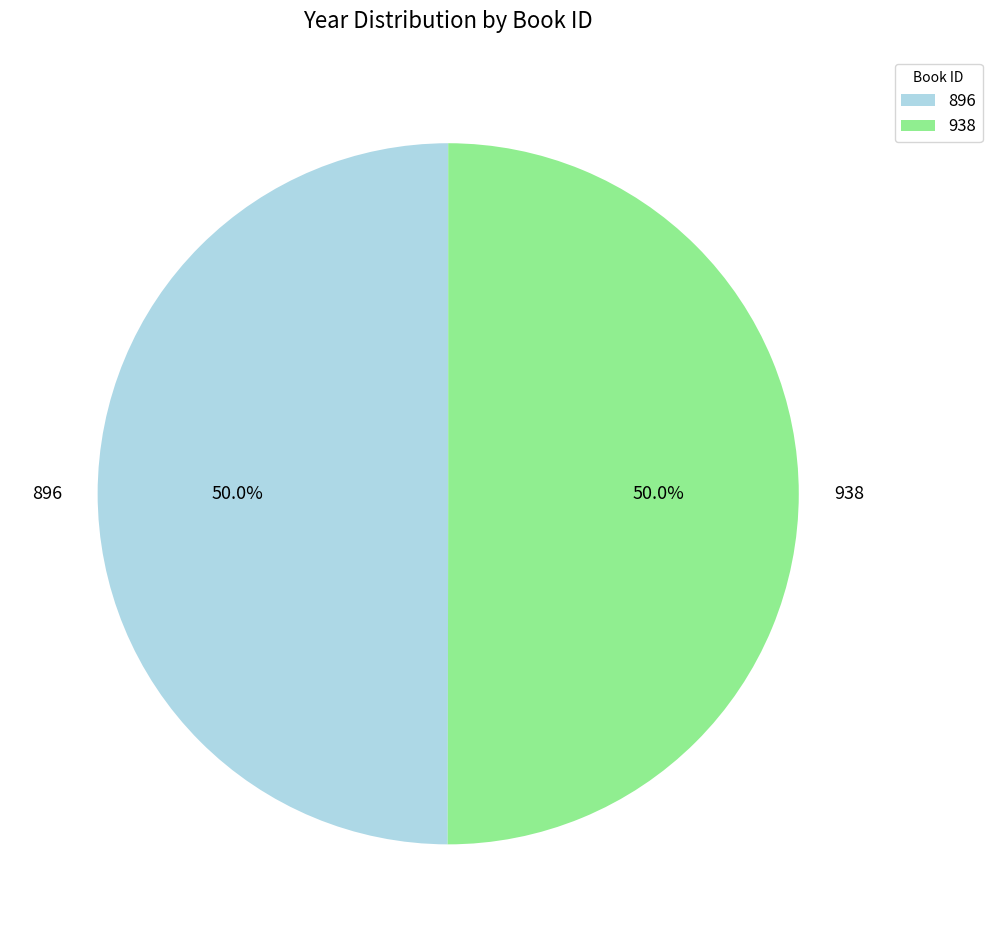

How much of the chart is everything except 938?

50.0%